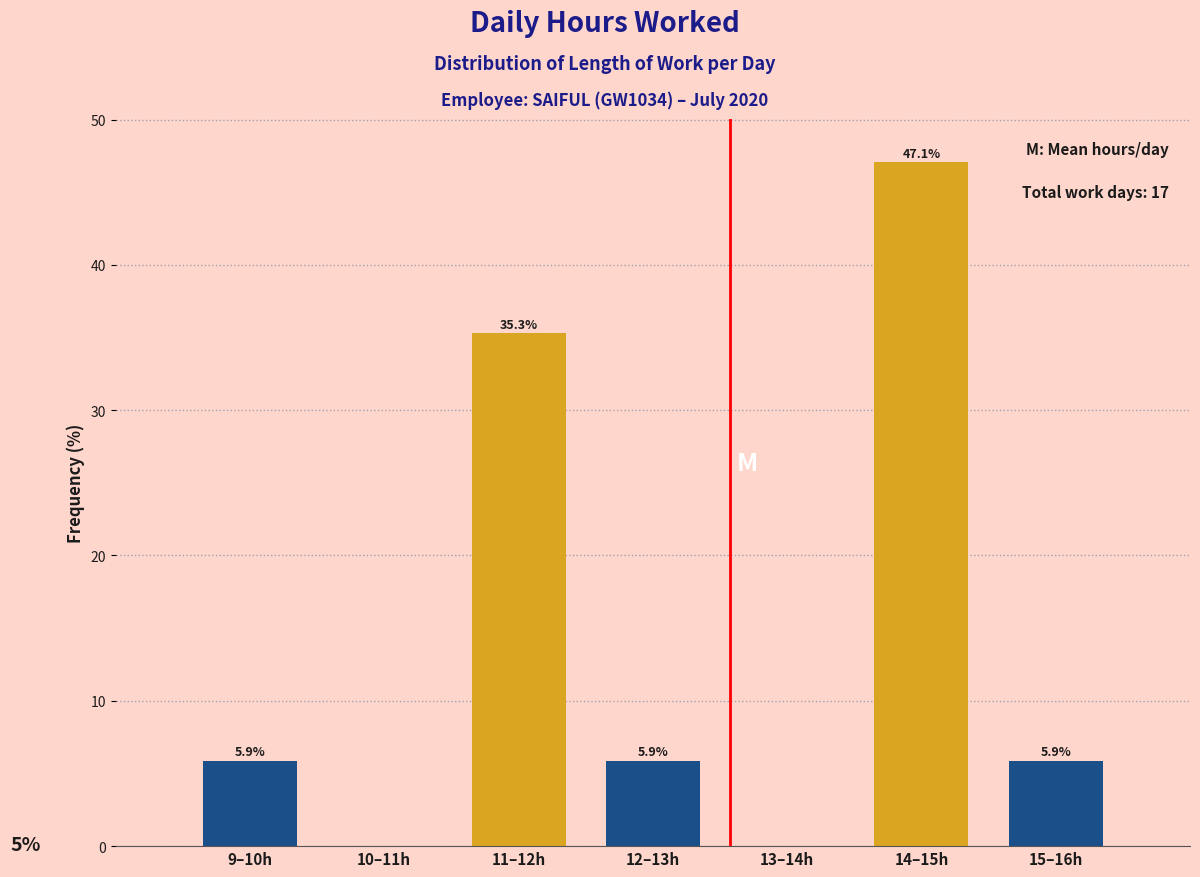

Reading right to left, extract all data points from this chart.

15–16h=5.9	14–15h=47.1	13–14h=0.0	12–13h=5.9	11–12h=35.3	10–11h=0.0	9–10h=5.9